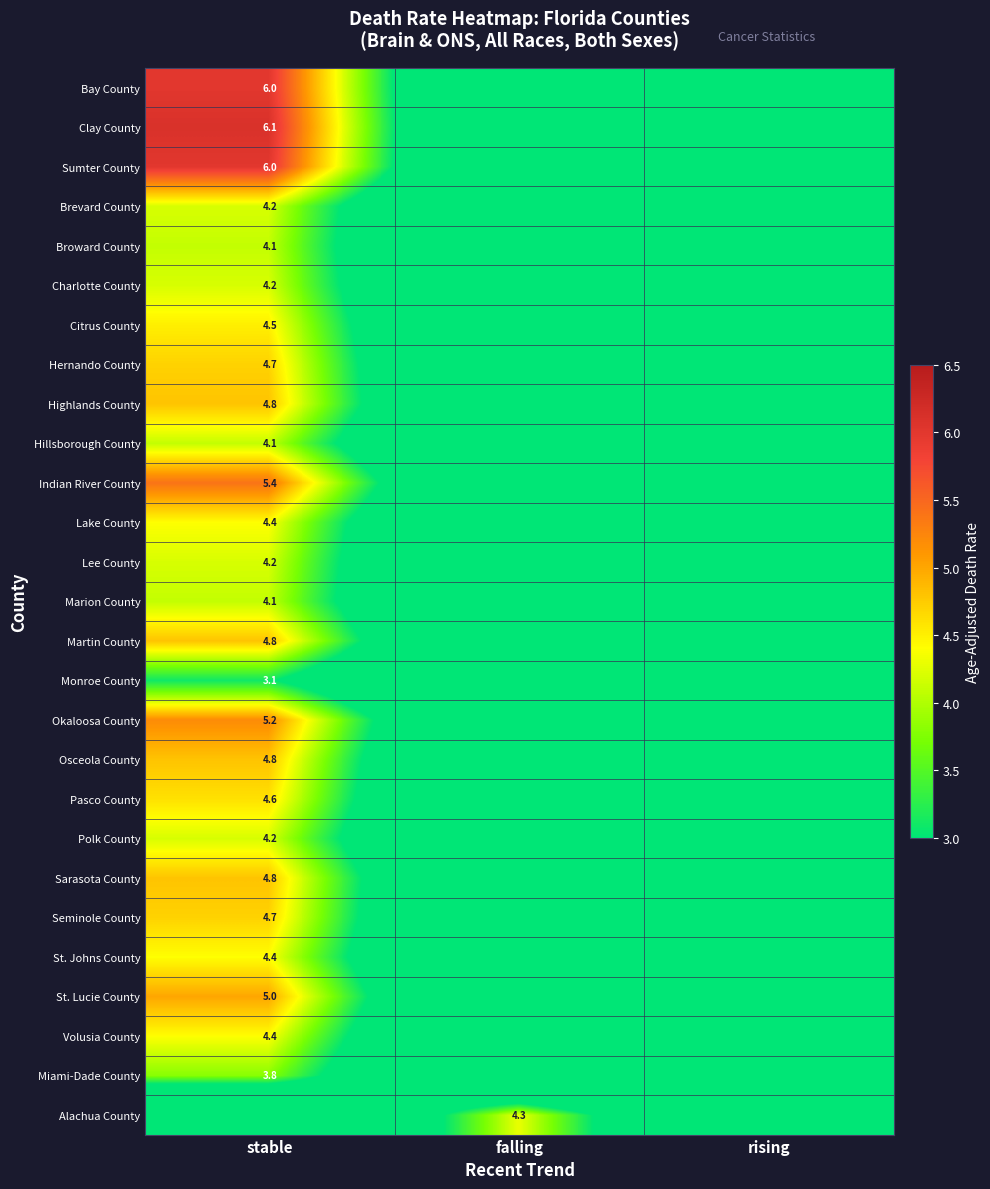

Is it true that Indian River County equals 2.7 at stable?

False